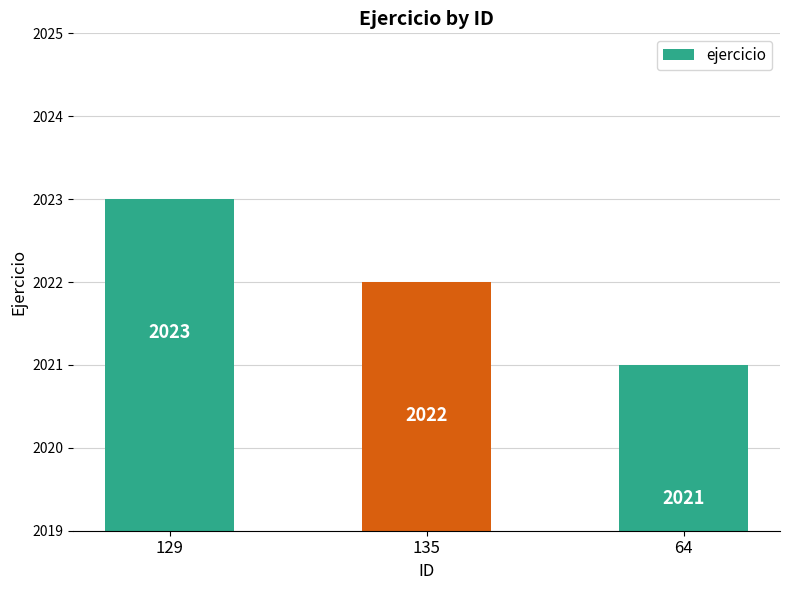

Where is the data nearest to the value 2022?

135